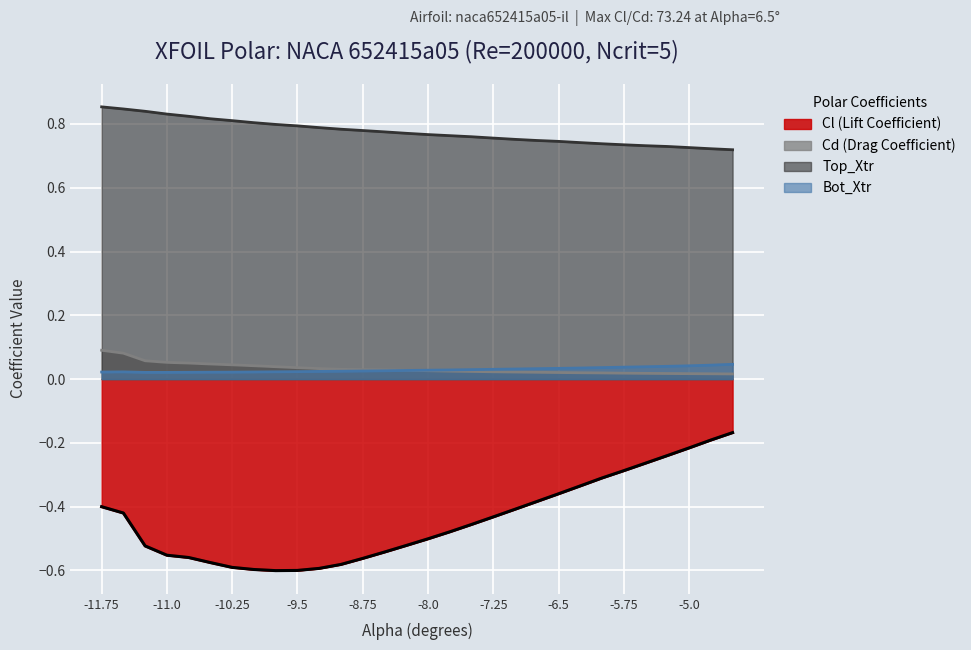

What position from the left is -10.75?

5